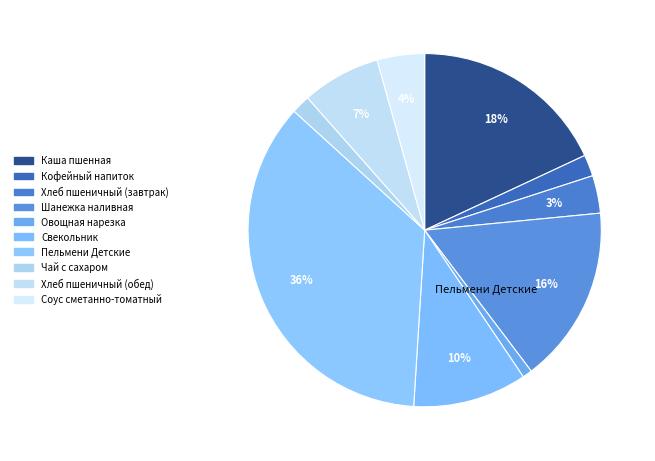

Rank the categories by value from lowest to highest.

Овощная нарезка, Чай с сахаром, Кофейный напиток, Хлеб пшеничный (завтрак), Соус сметанно-томатный, Хлеб пшеничный (обед), Свекольник, Шанежка наливная, Каша пшенная, Пельмени Детские